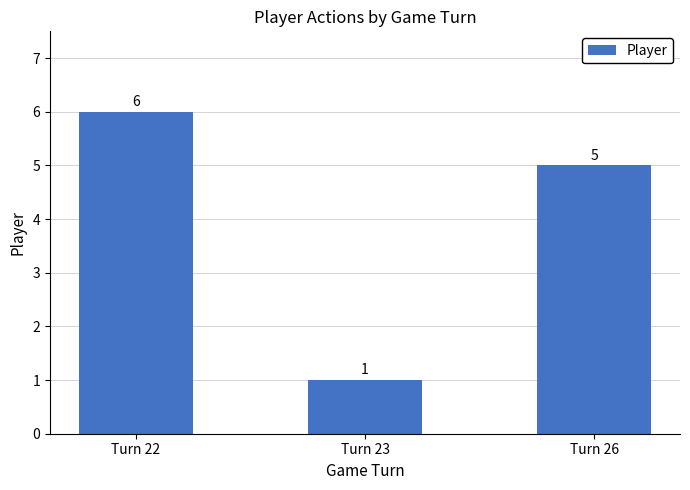

Reading left to right, what are all the values shown in this chart?

Turn 22=6	Turn 23=1	Turn 26=5